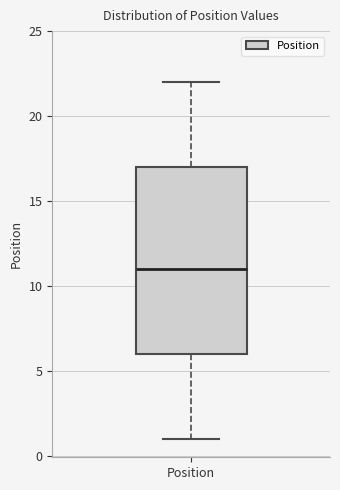

Read this box plot against the y-axis: the position of the median line, the range covered by the box, and the ends of both whiskers. The values are not printed on the chart, so give them approximately, as read against the axis.

median 11, box 6 to 17, whiskers 1 to 22